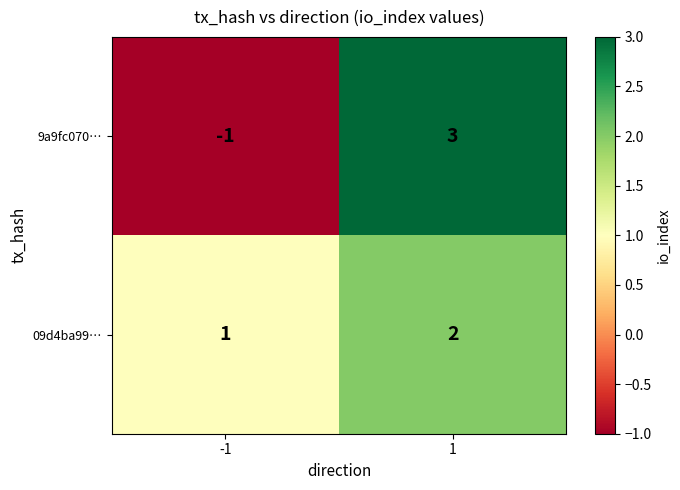

List the series in order of their overall mean, highest first.

09d4ba99…, 9a9fc070…